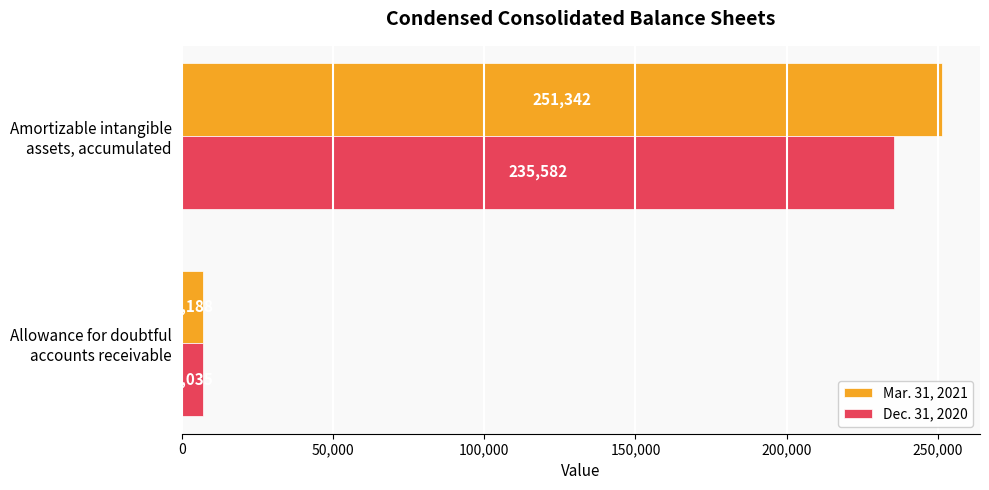

How many series are shown in this chart?

2